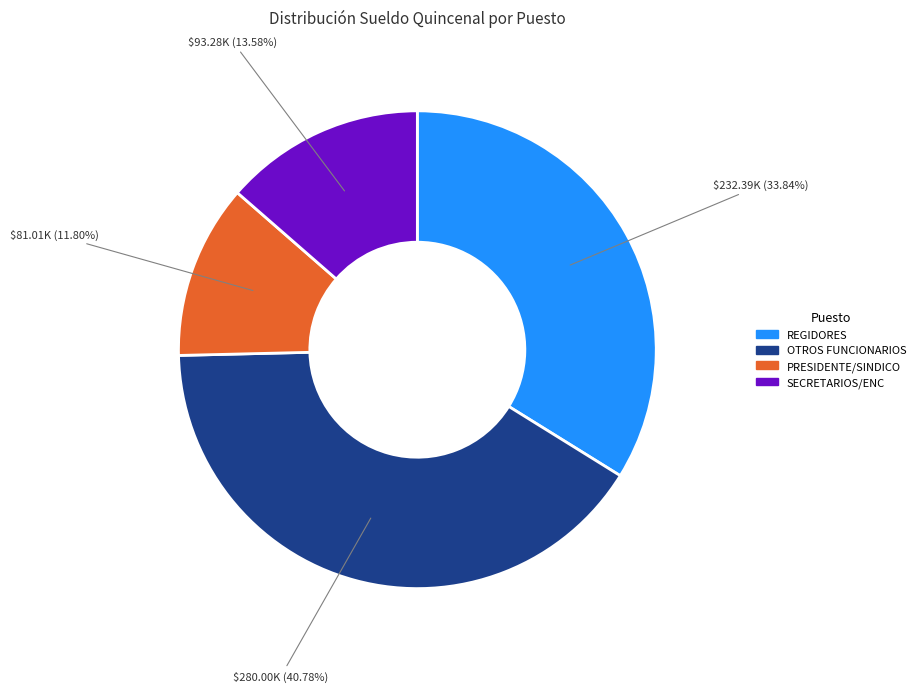

Does any single category account for the majority?

No